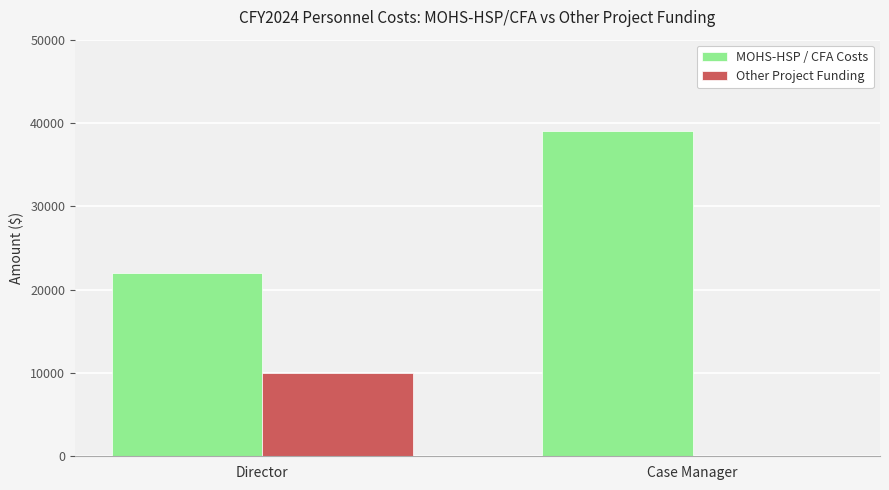

Which category has the highest value in the Other Project Funding series?

Director